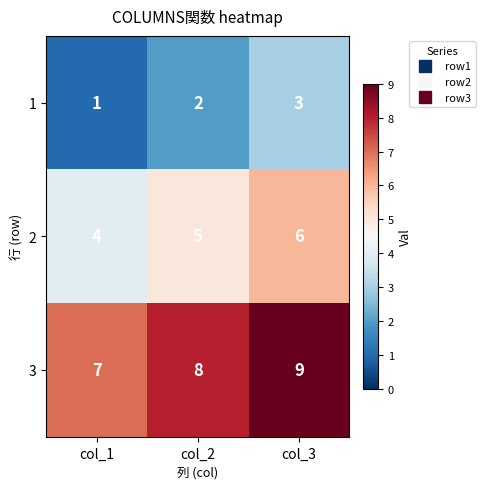

Which series has the largest total across all categories?

3